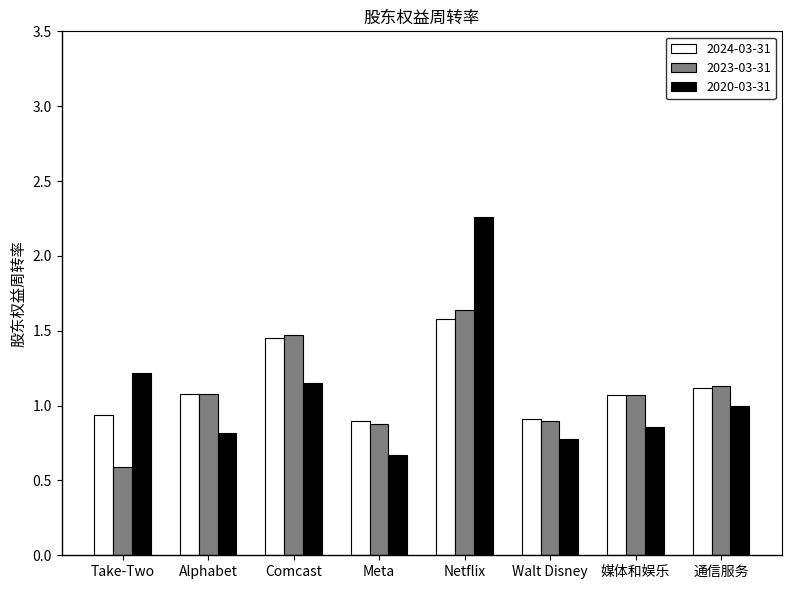

True or false: 2024-03-31 has a value of 1.5 at Walt Disney.

False